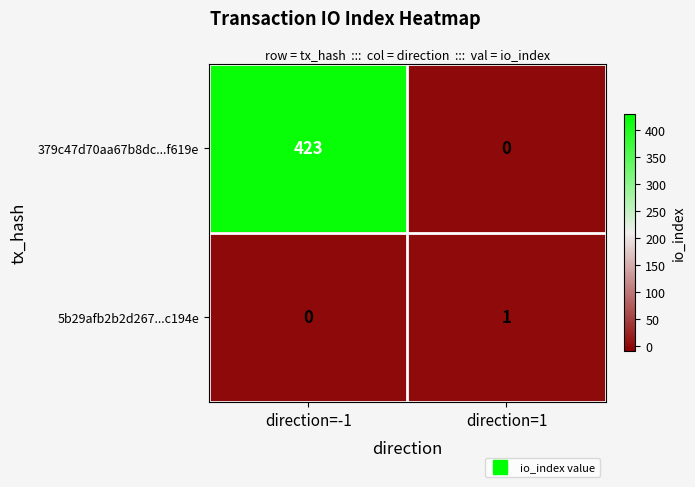

True or false: 379c47d70aa67b8dc...f619e has a value of 196 at direction=1.

False